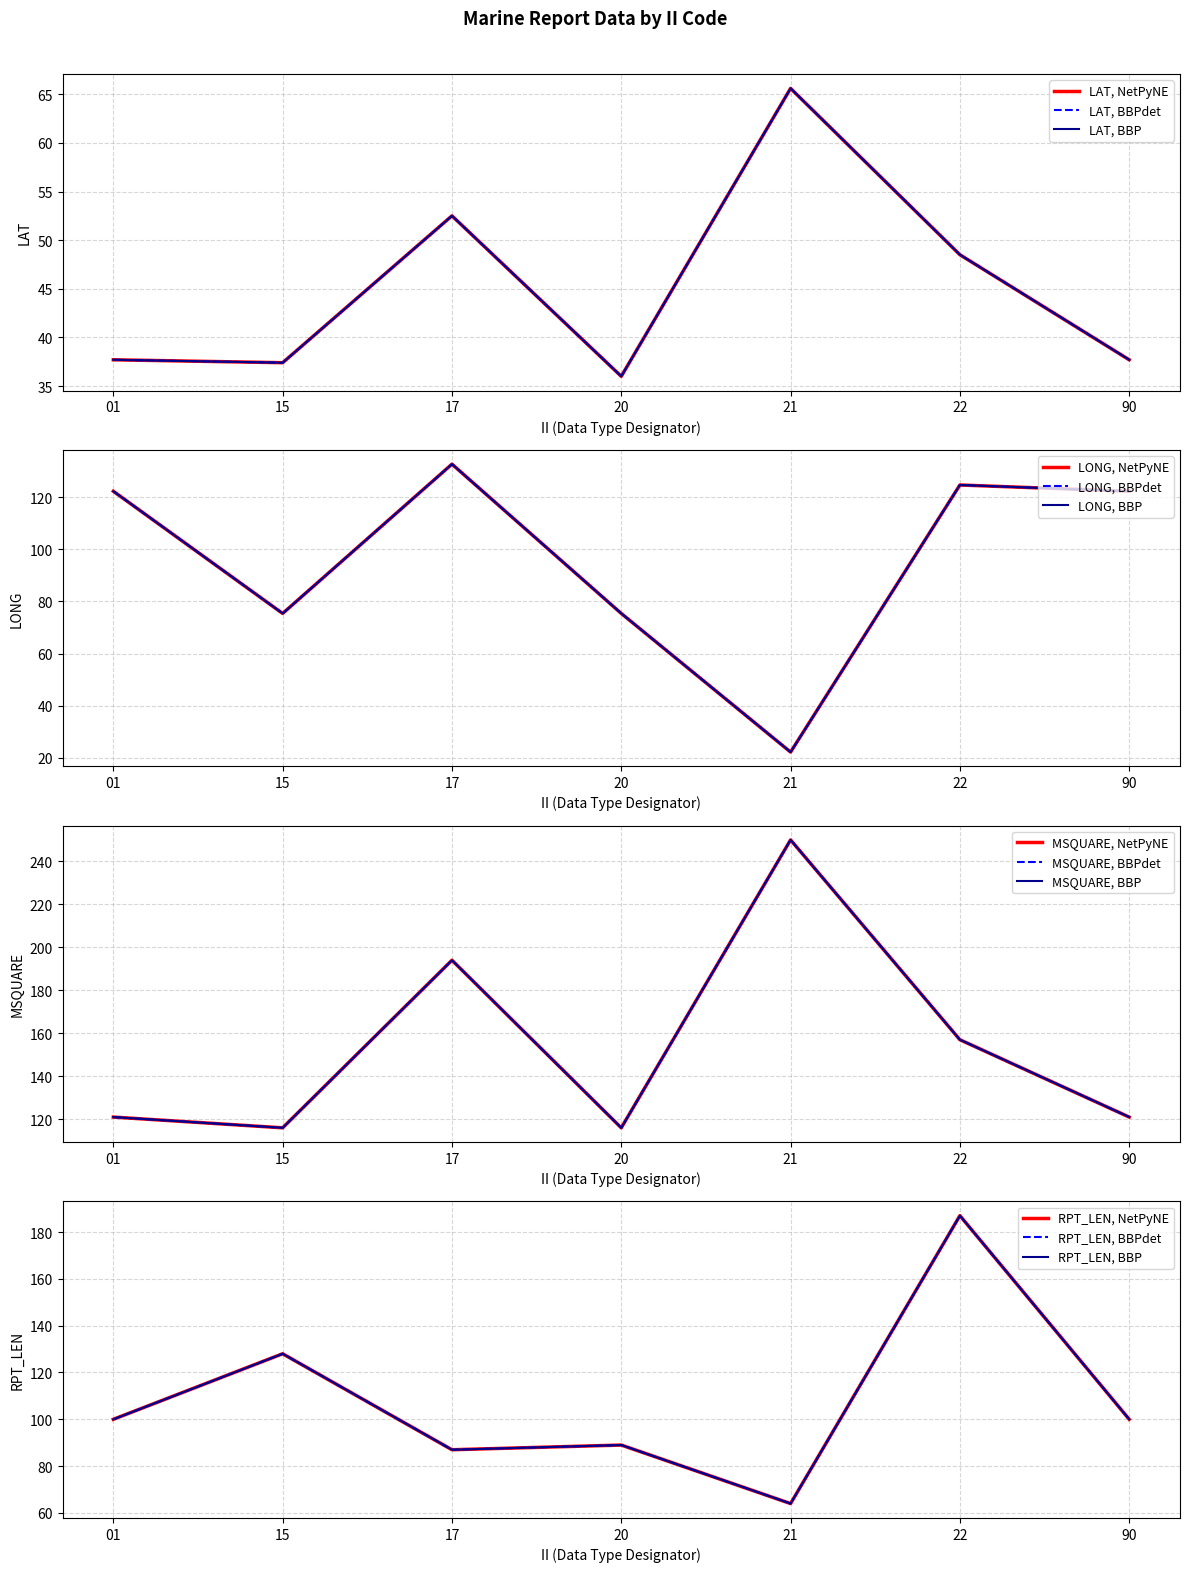

Which series ends up on top after the final intersection of LONG and MSQUARE?

LONG